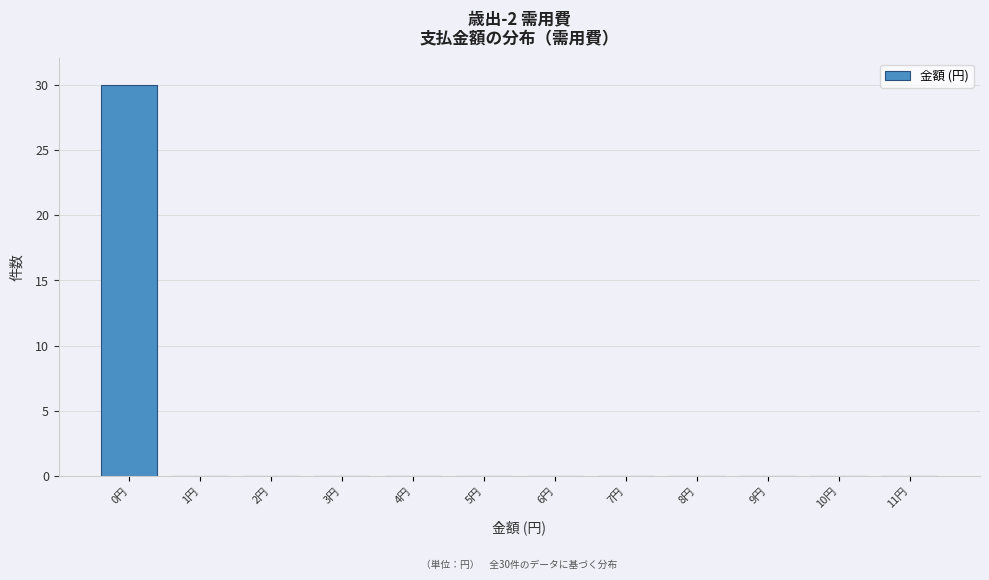

Which range on the x-axis has the tallest bar?

-0.5 to 0.5